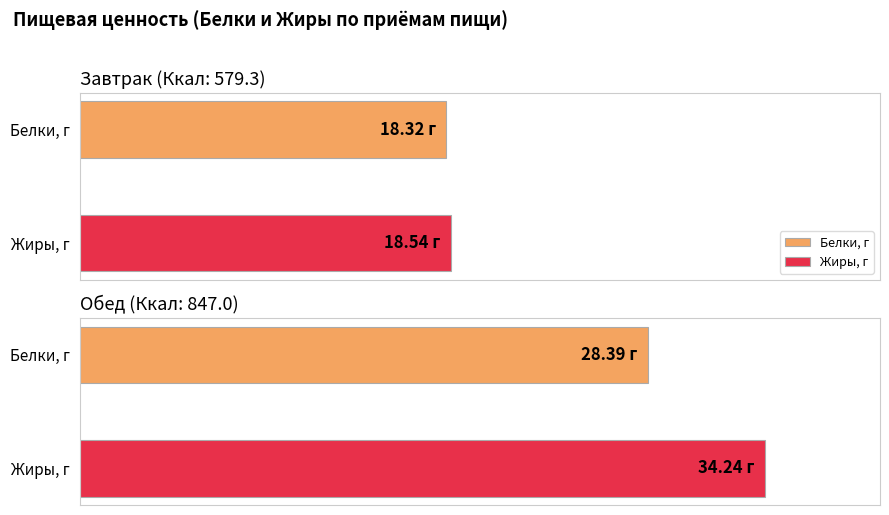

Which category has the lowest value in the Калорийность series?

Завтрак